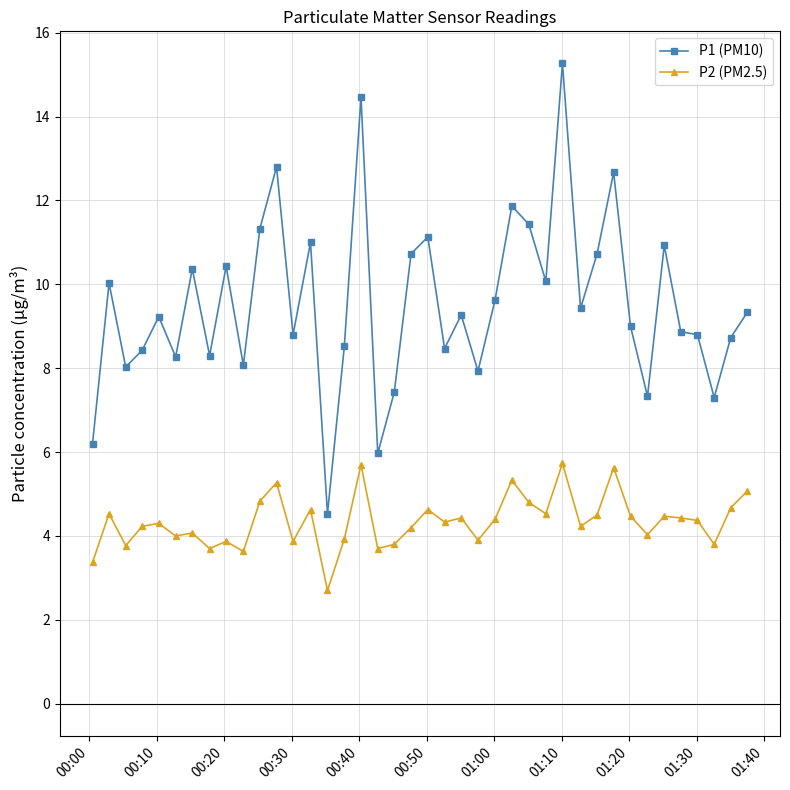

What is the maximum value shown in the chart?

15.3